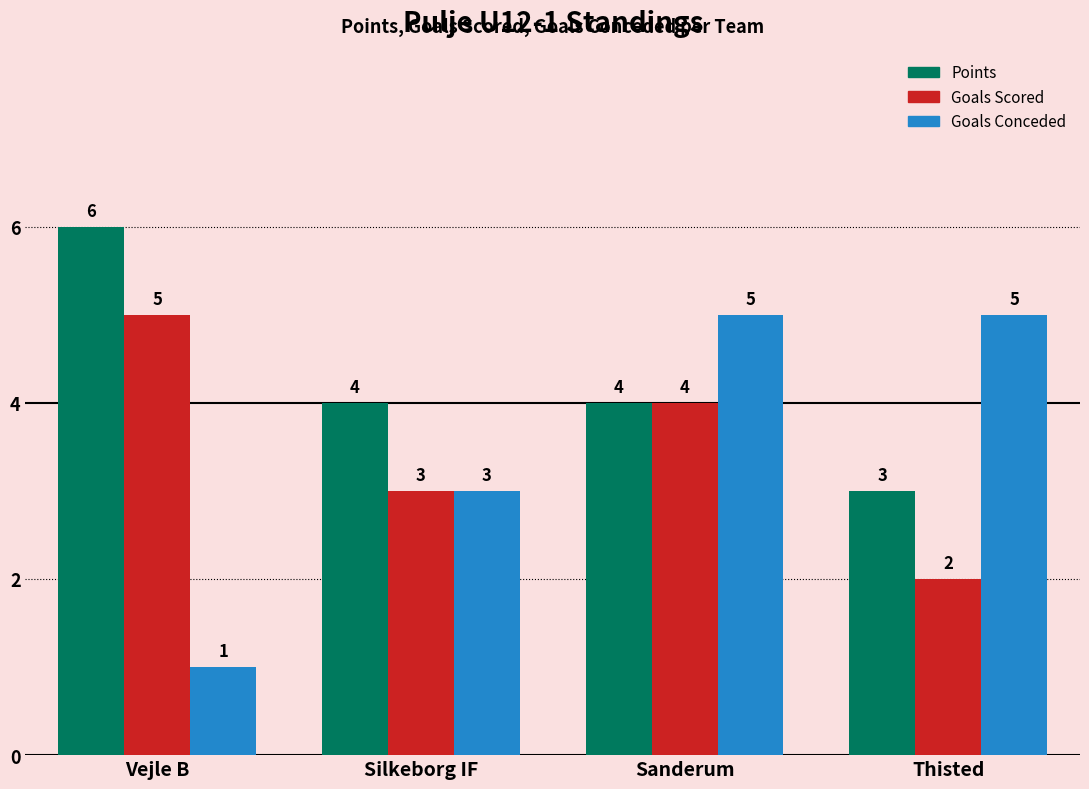

Reading left to right, list all the values displayed in this chart.

Points: 6	4	4	3
Goals Scored: 5	3	4	2
Goals Conceded: 1	3	5	5